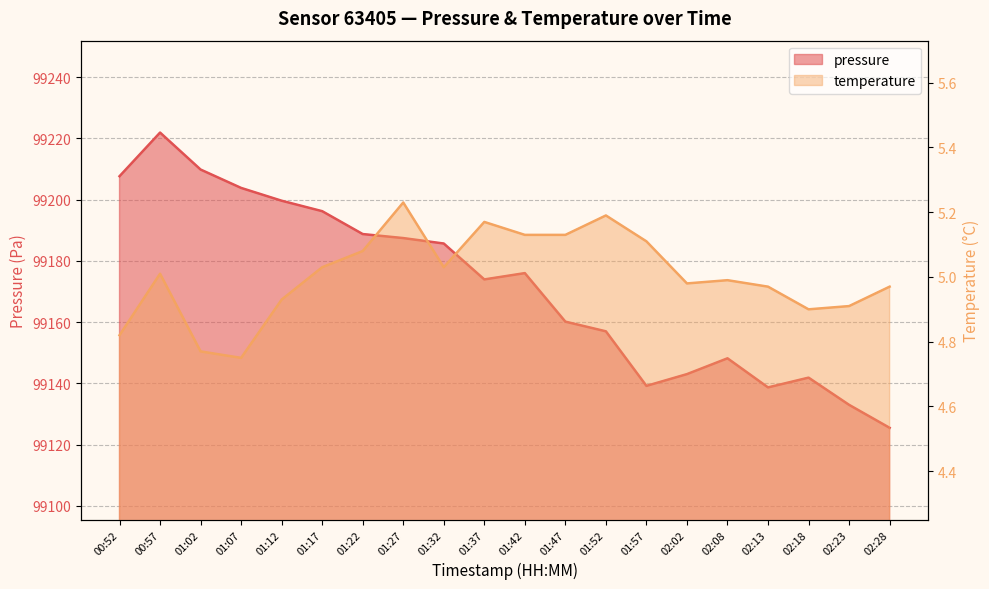

What is the label of the 4th point from the right?

02:13